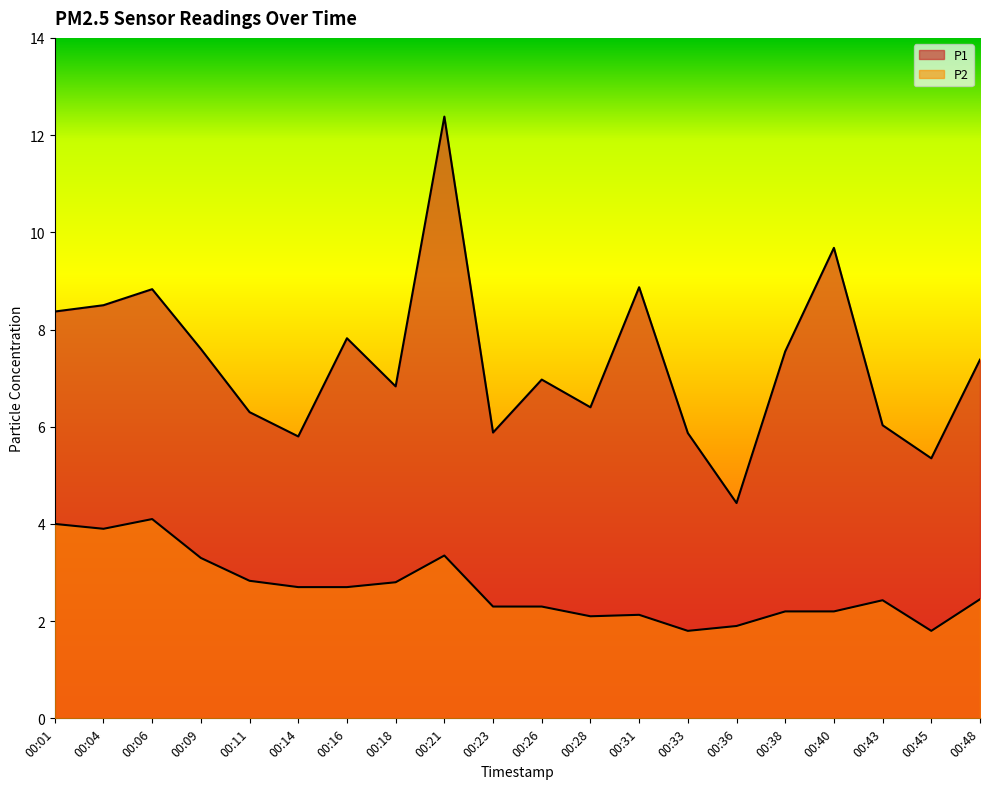

In P2, how many points are lower than both neighbors (excluding endpoints)?

4